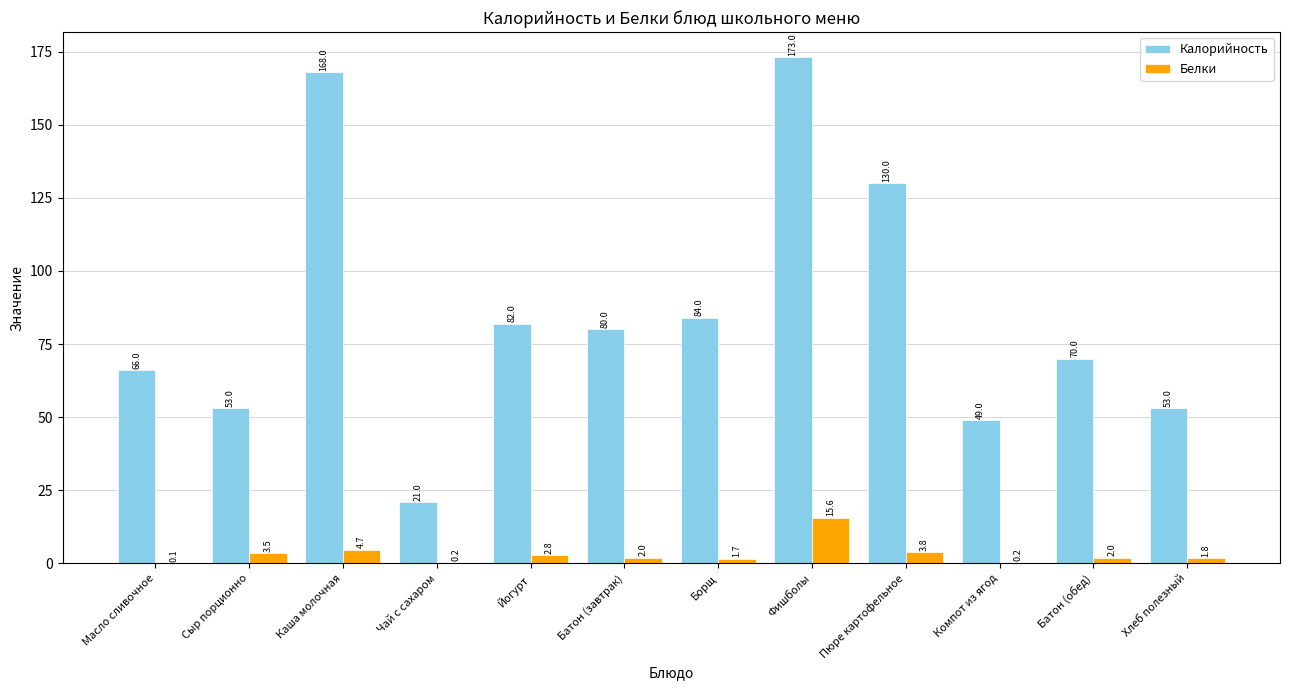

Where is Белки nearest to the value 7?

Каша молочная